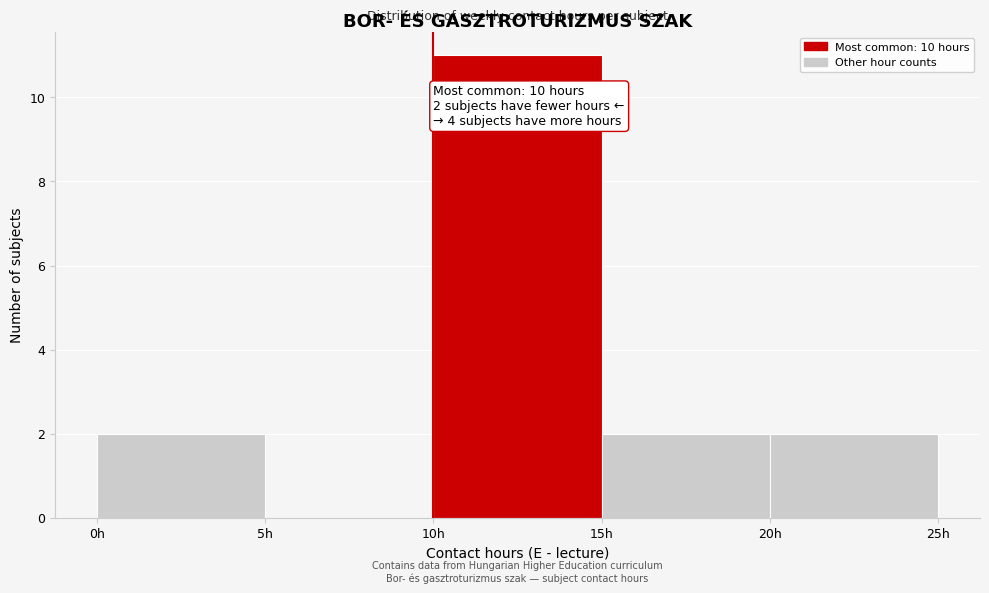

Which range on the x-axis has the tallest bar?

10 to 15